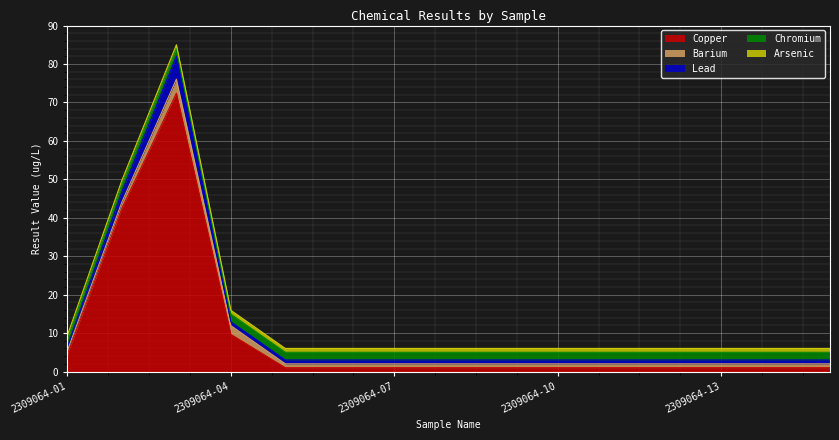

The value of Barium at 2309064-05 is 1.0. True or false?

True